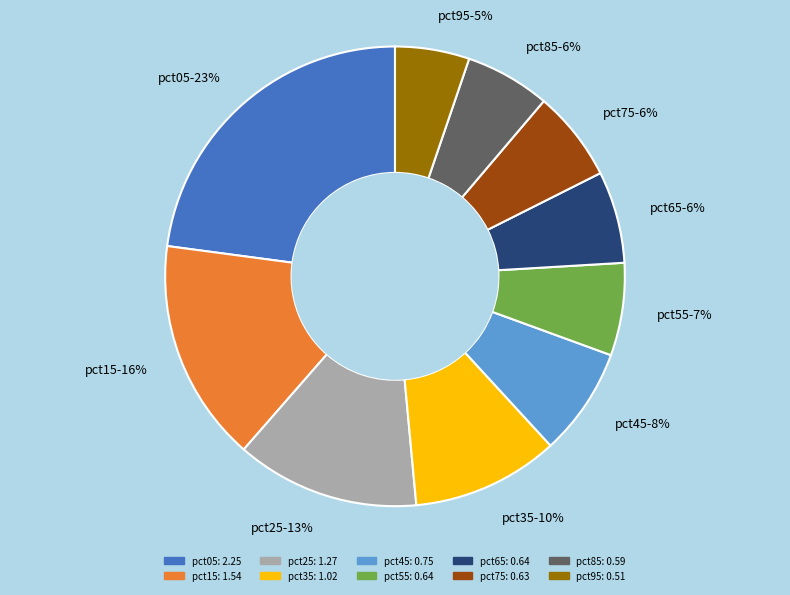

To the nearest percent, what is the combined percentage of pct85-6% and pct65-6%?

12%